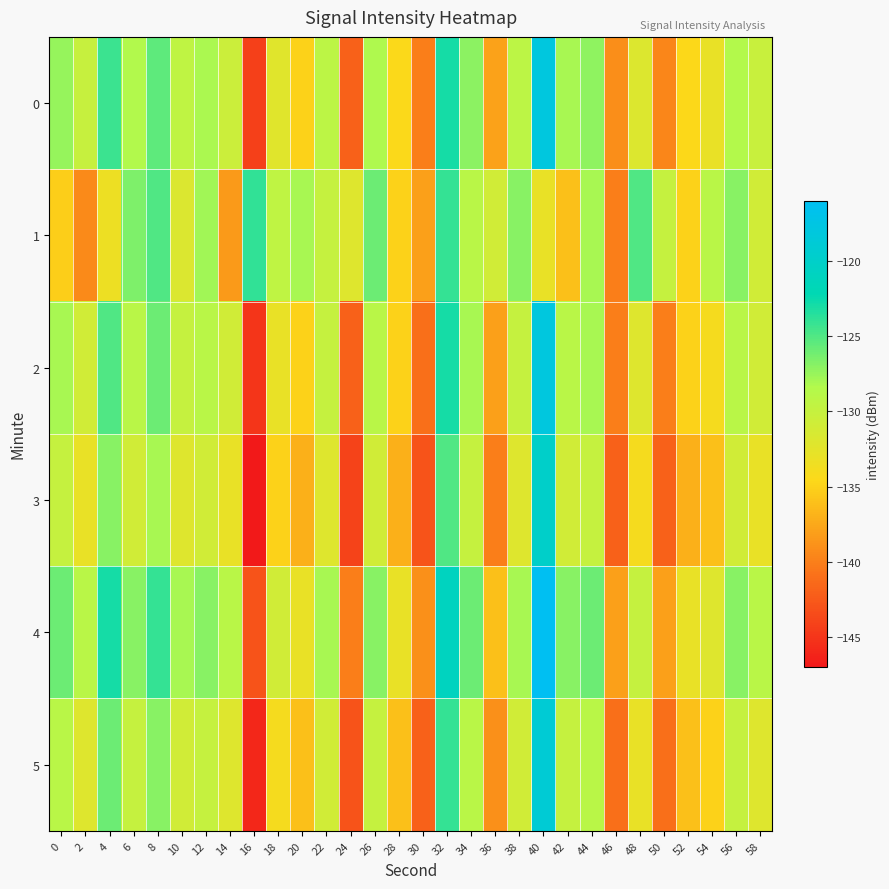

What is the spread (max minus min) of values at 24?

12.0